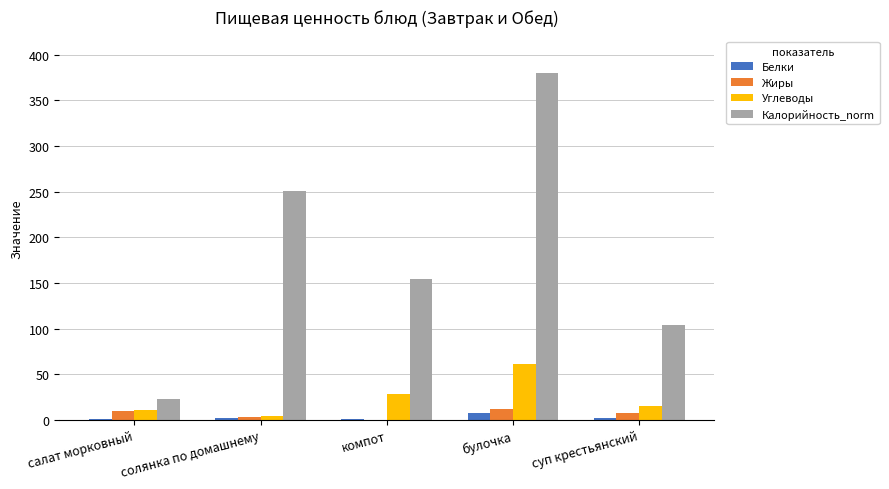

What is the maximum value shown in the chart?

380.3